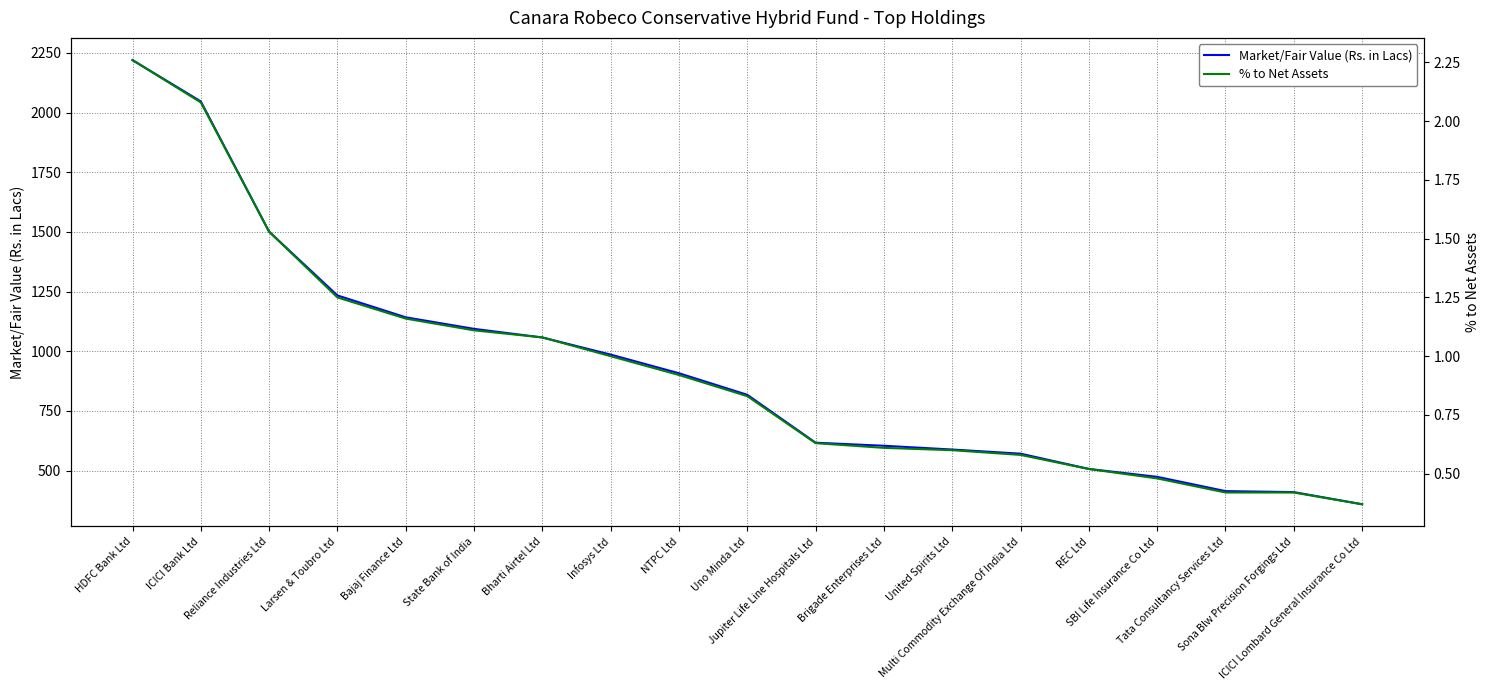

What is the maximum value shown in the chart?

2219.8